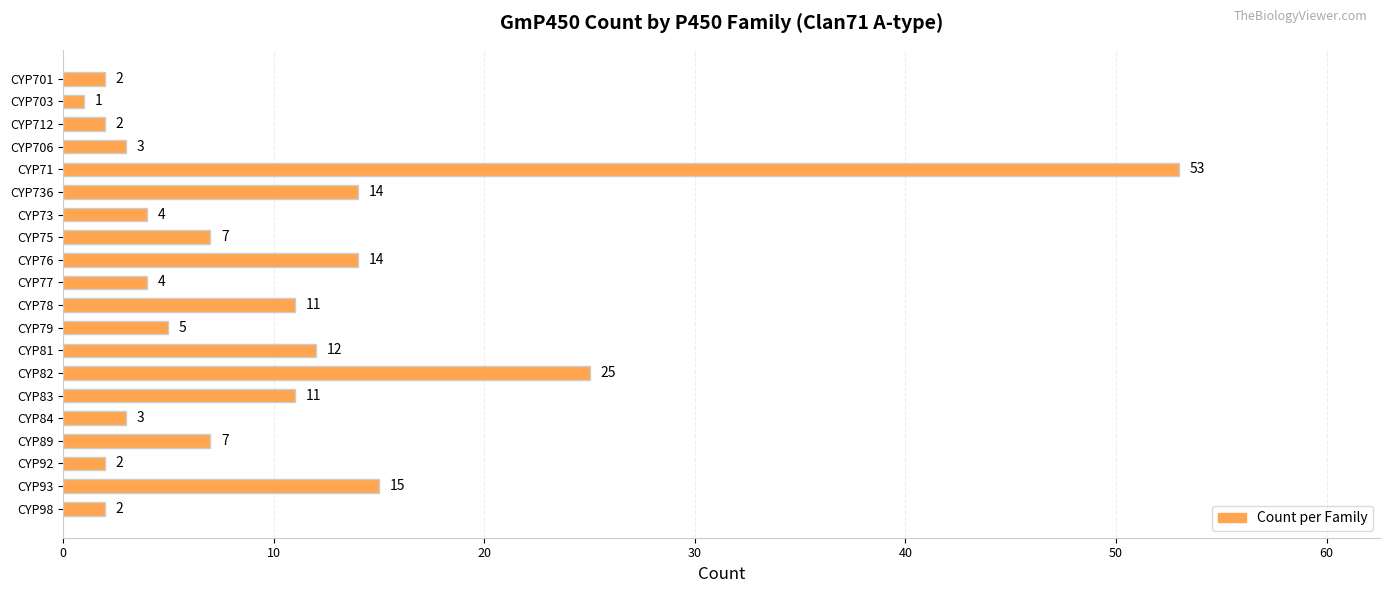

Where is the data nearest to the value 27?

CYP82